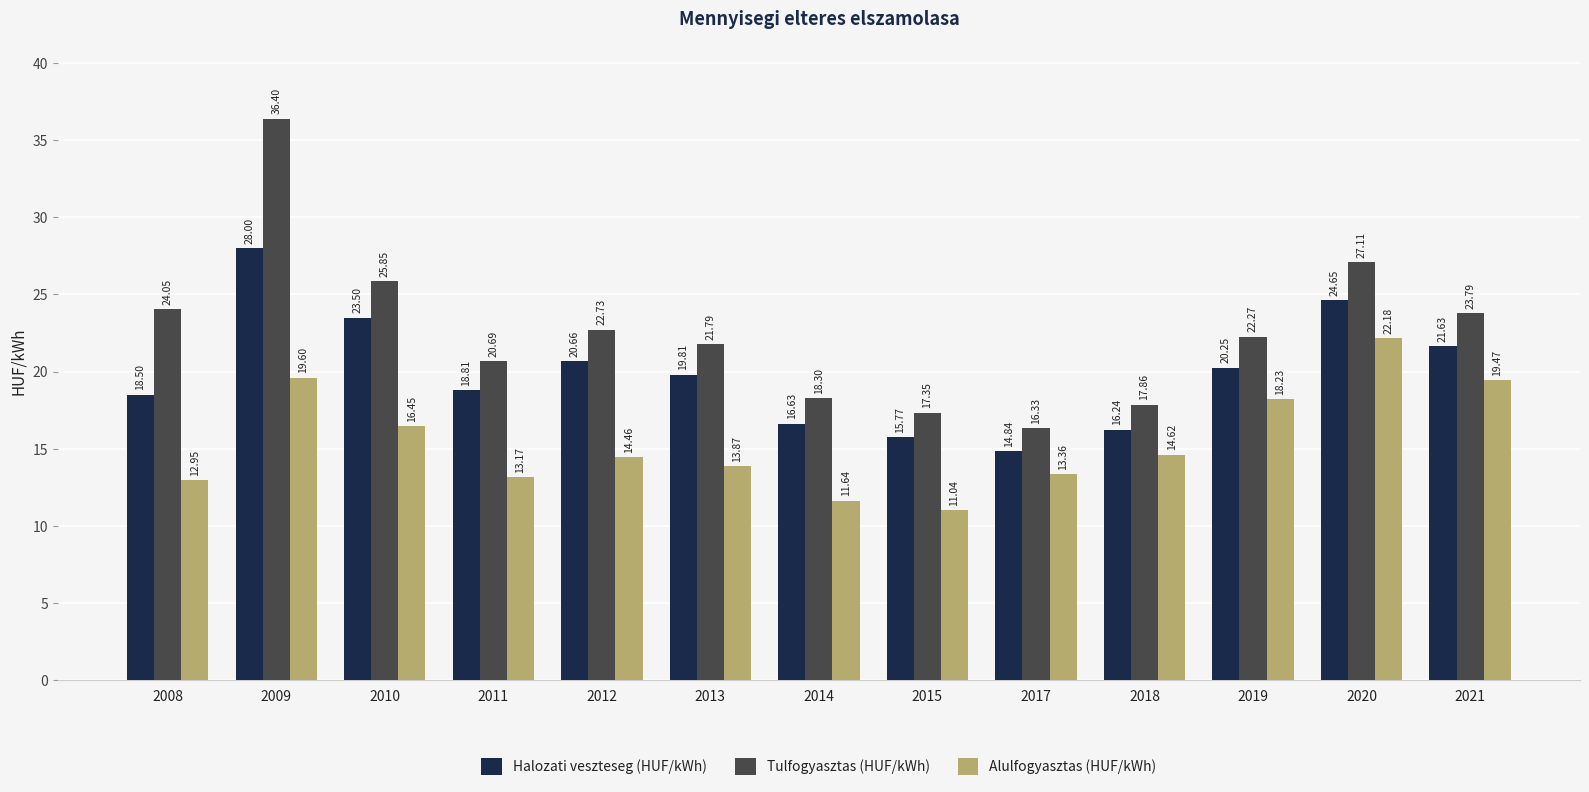

Which series has the largest total across all categories?

Tulfogyasztas (HUF/kWh)